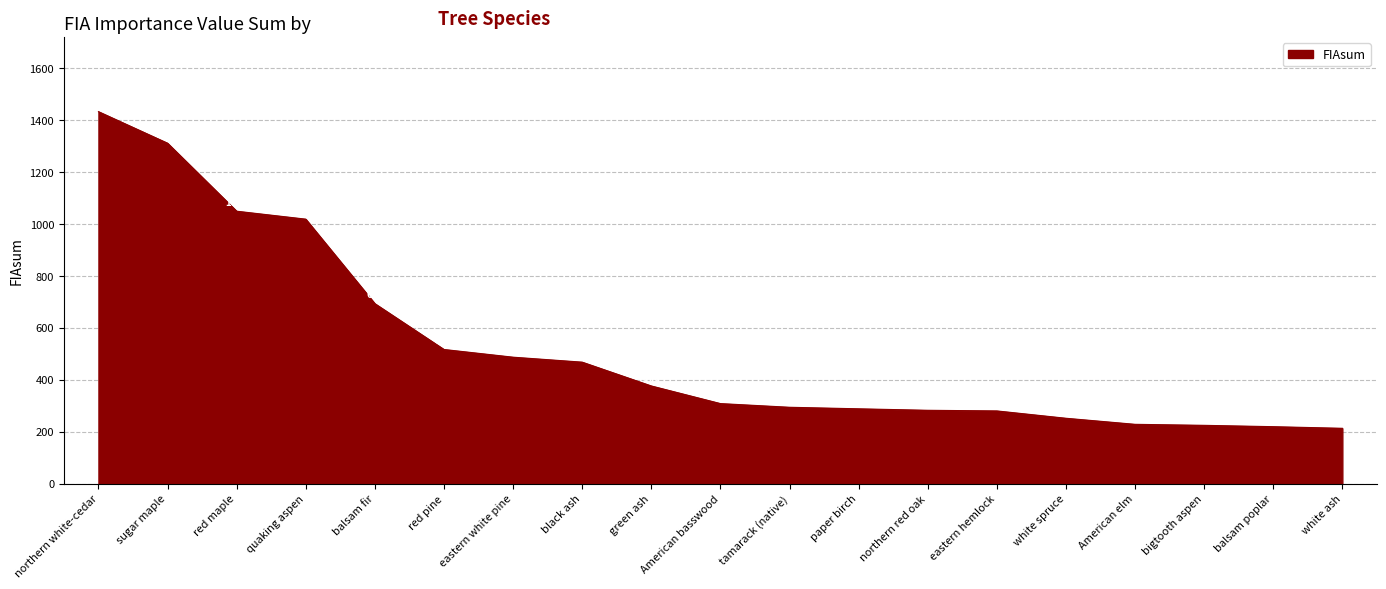

What is the sum of the values at white ash and sugar maple?

1523.7